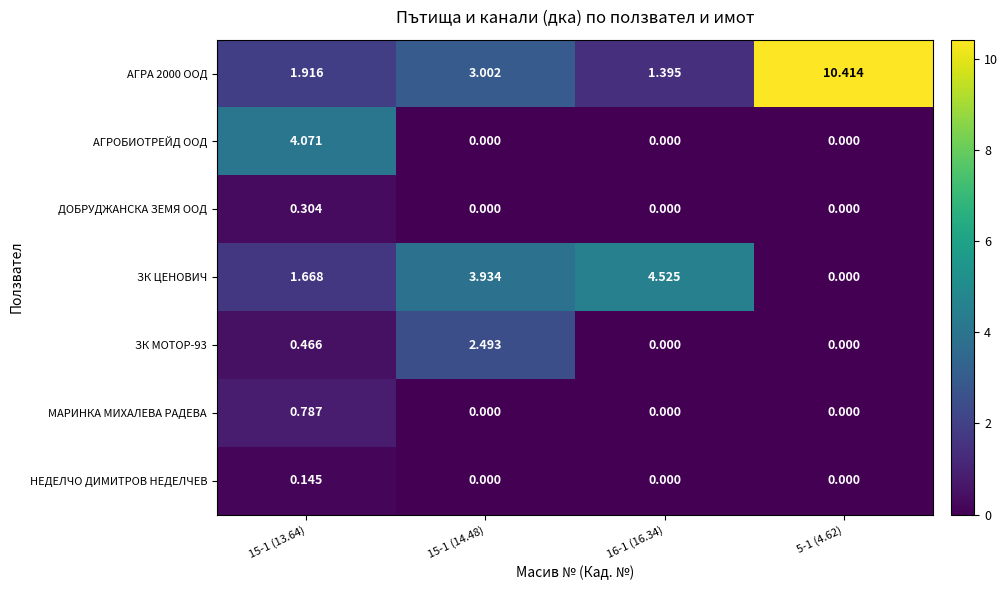

Is the value of ЗК ЦЕНОВИЧ at 15-1 (13.64) greater than the value of АГРОБИОТРЕЙД ООД at 16-1 (16.34)?

Yes